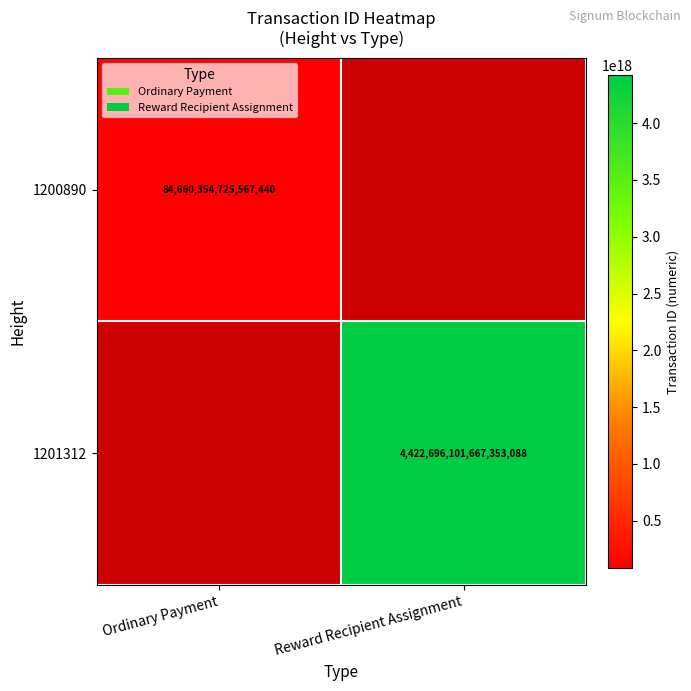

True or false: 1200890 has a value of 143942901256570768 at Ordinary Payment.

False